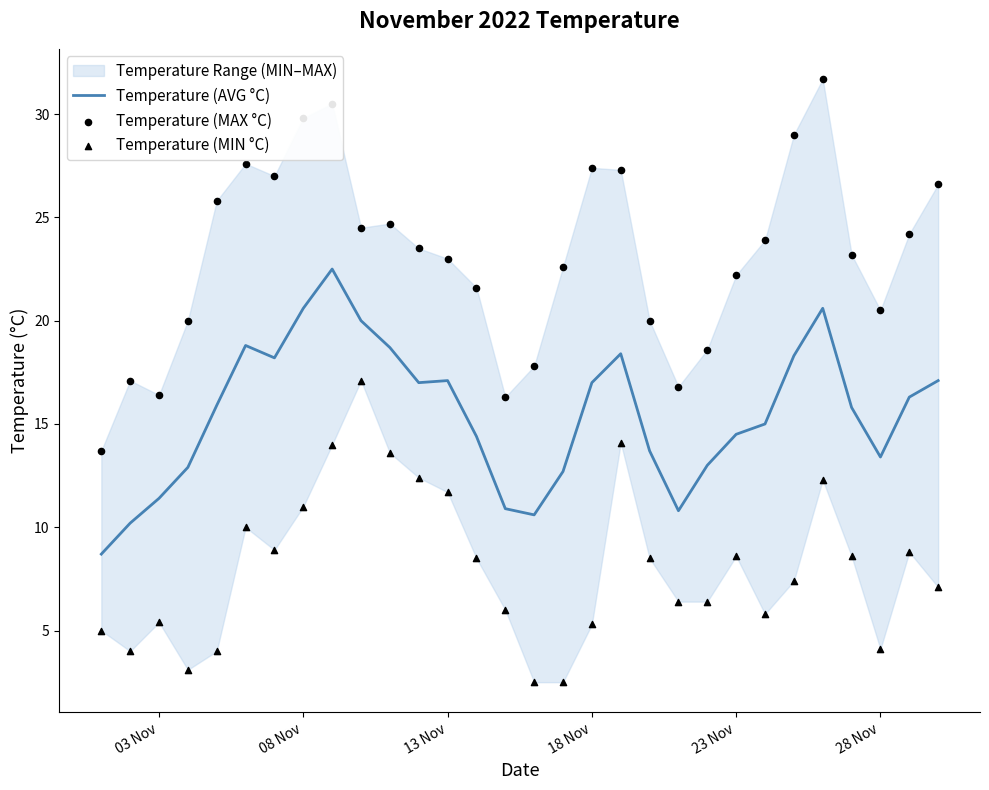

What is the highest value of the Temperature (AVG °C) series?

22.5